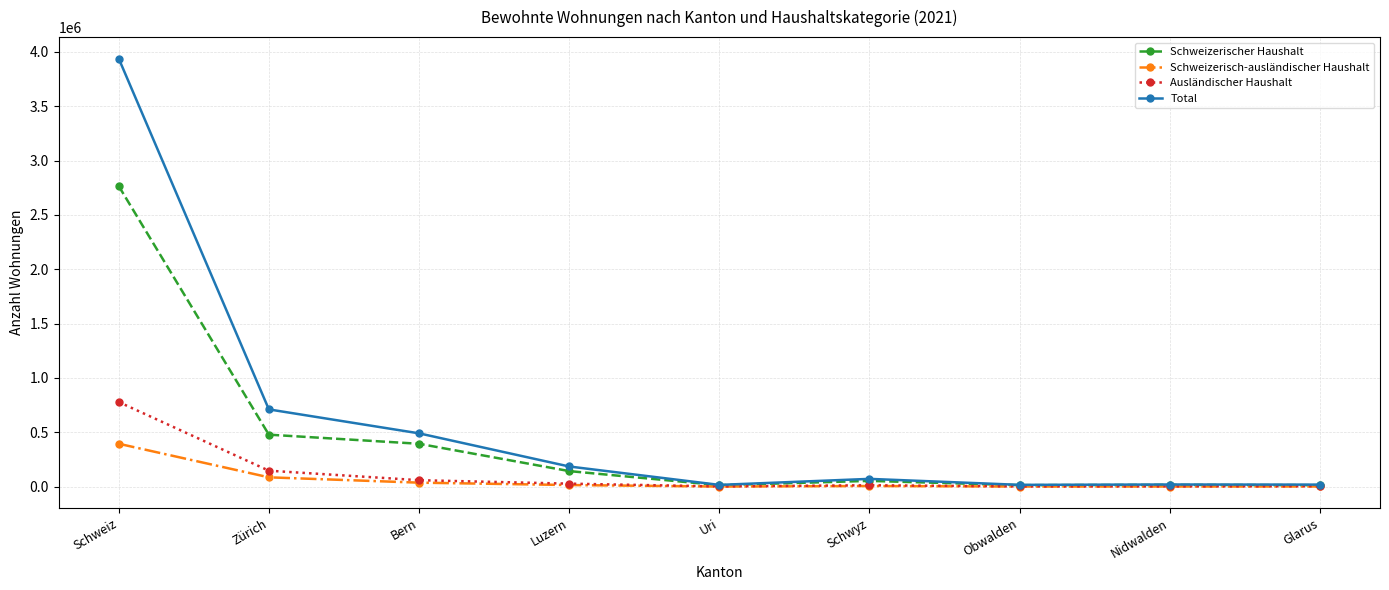

At which category is the sum across all series the highest?

Schweiz